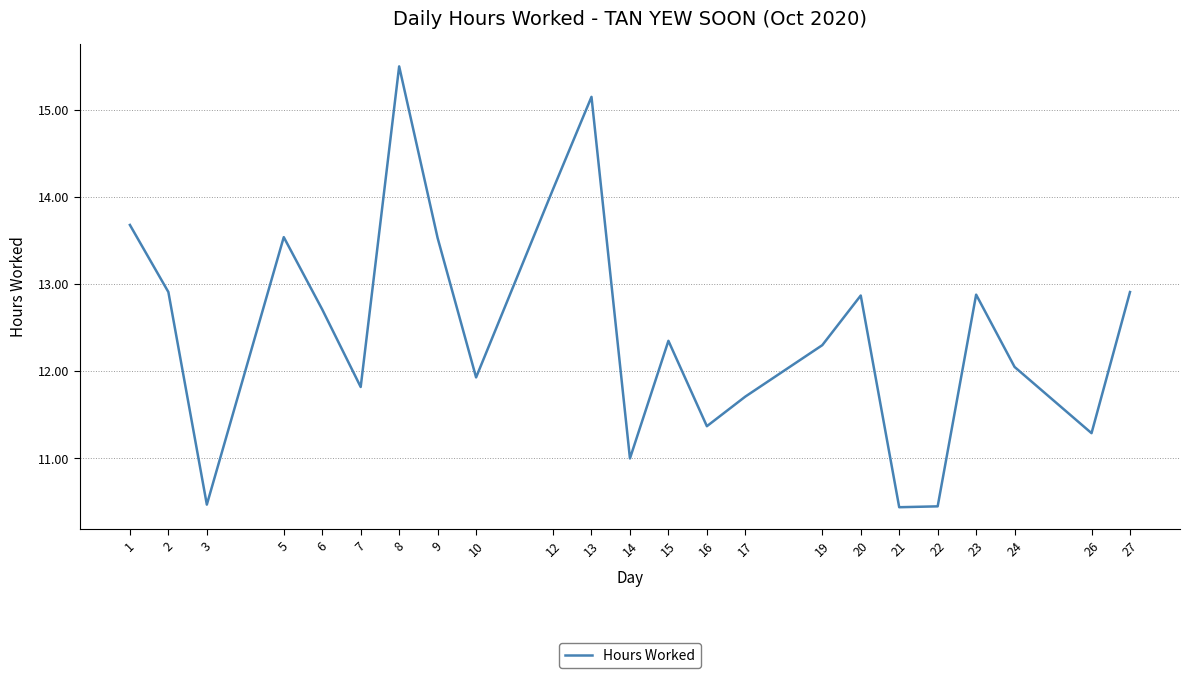

What is the minimum value shown in the chart?

10.4